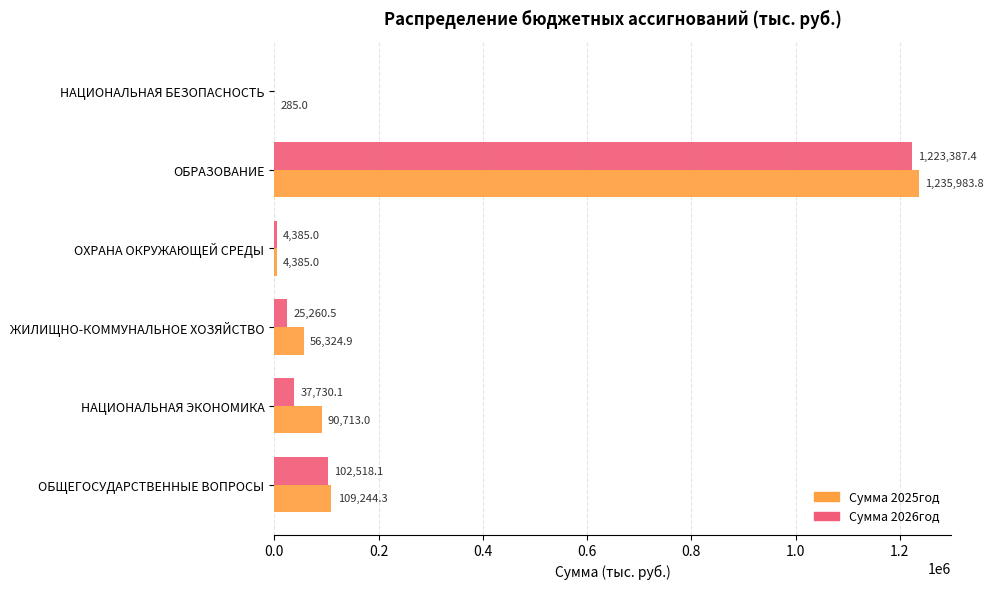

What is the sum of all Сумма 2025год values?

1496936.0